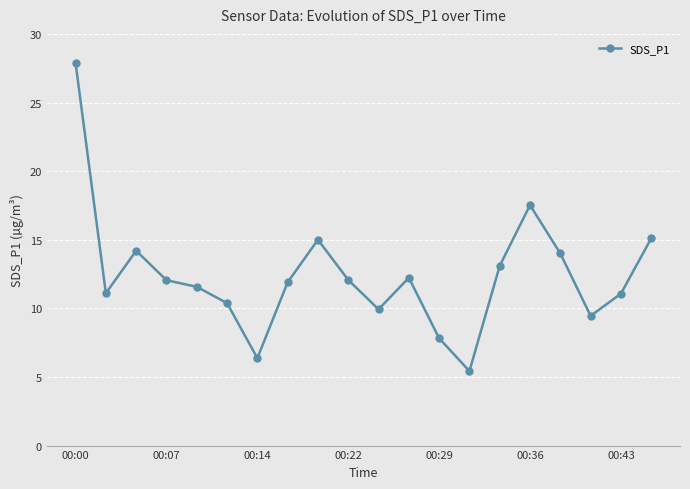

What is the greatest value displayed?

27.9